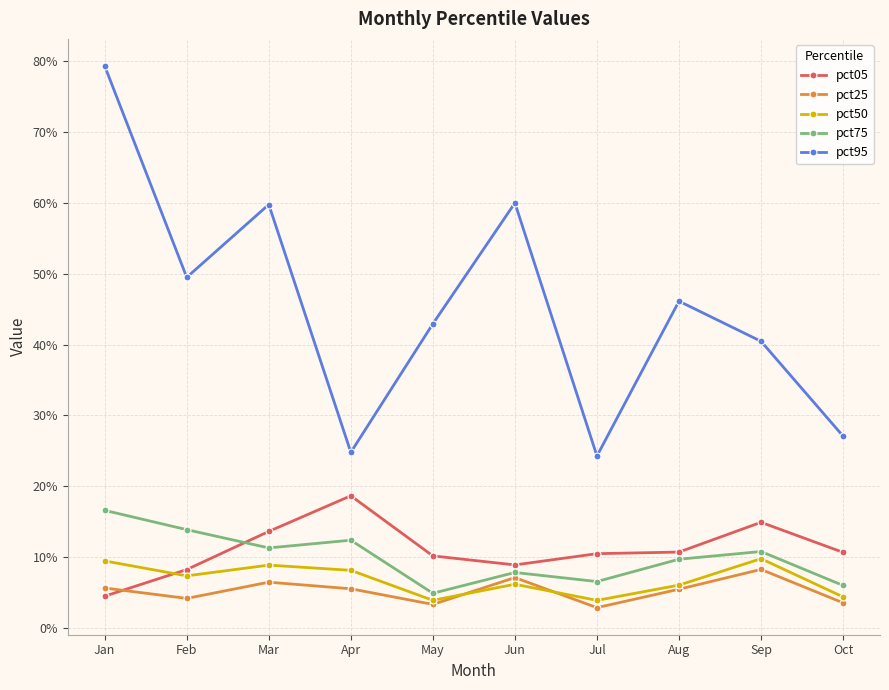

What are all the series names shown in the legend?

pct05, pct25, pct50, pct75, pct95